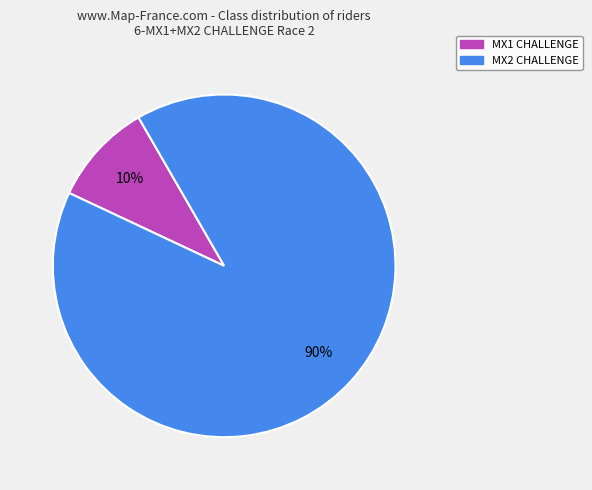

Rank the categories by value from lowest to highest.

MX1 CHALLENGE, MX2 CHALLENGE